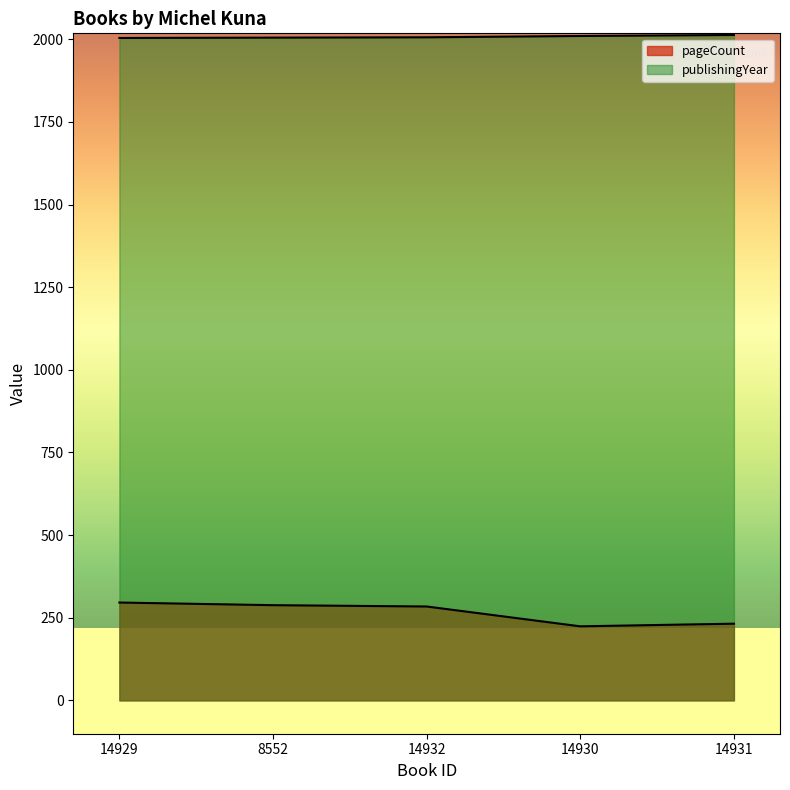

What is the value of the pageCount point at the 4th from the left?

224